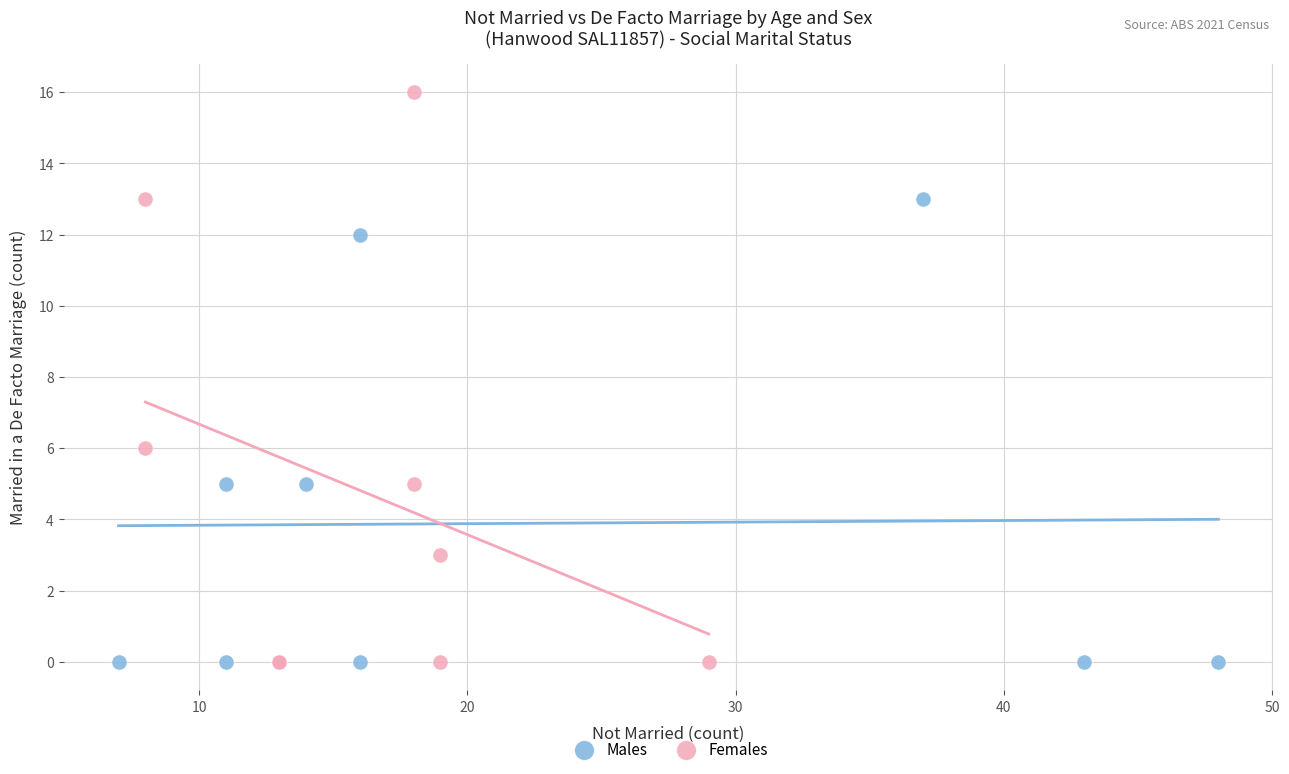

What are all the series names shown in the legend?

Males, Females